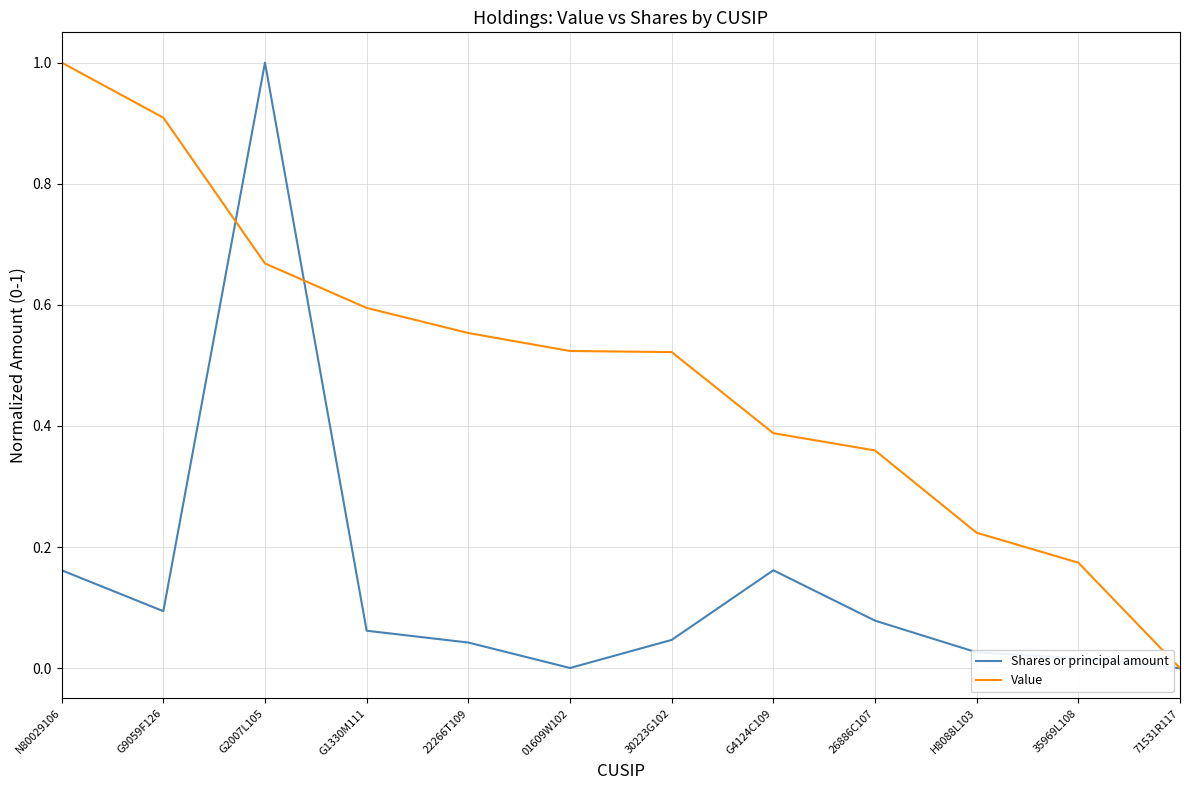

Which category has the highest value in the Shares or principal amount series?

G2007L105